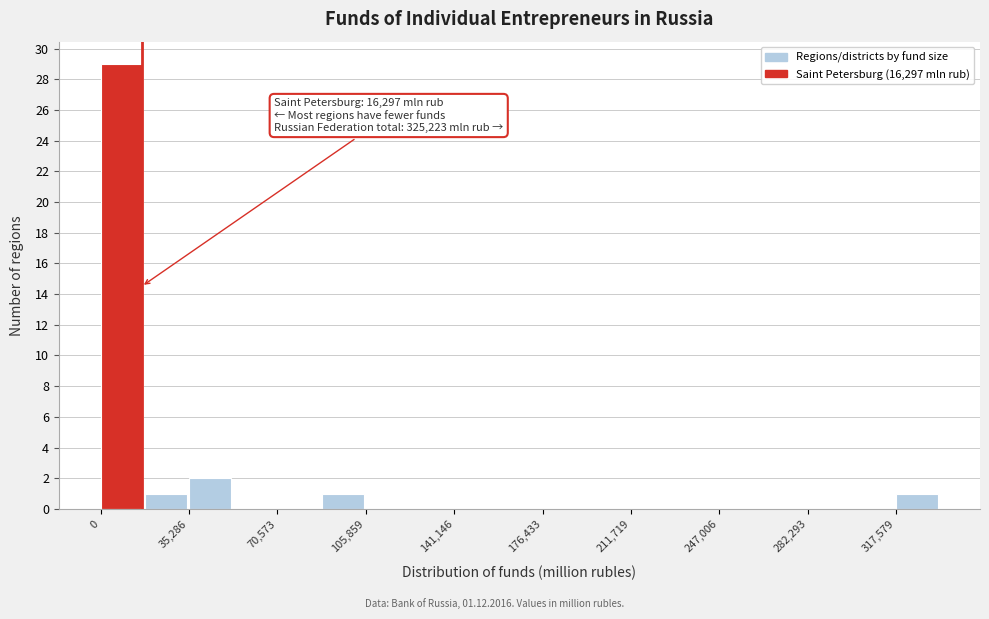

Read against the x-axis, roughly where is the centre of the tallest bar?

10000